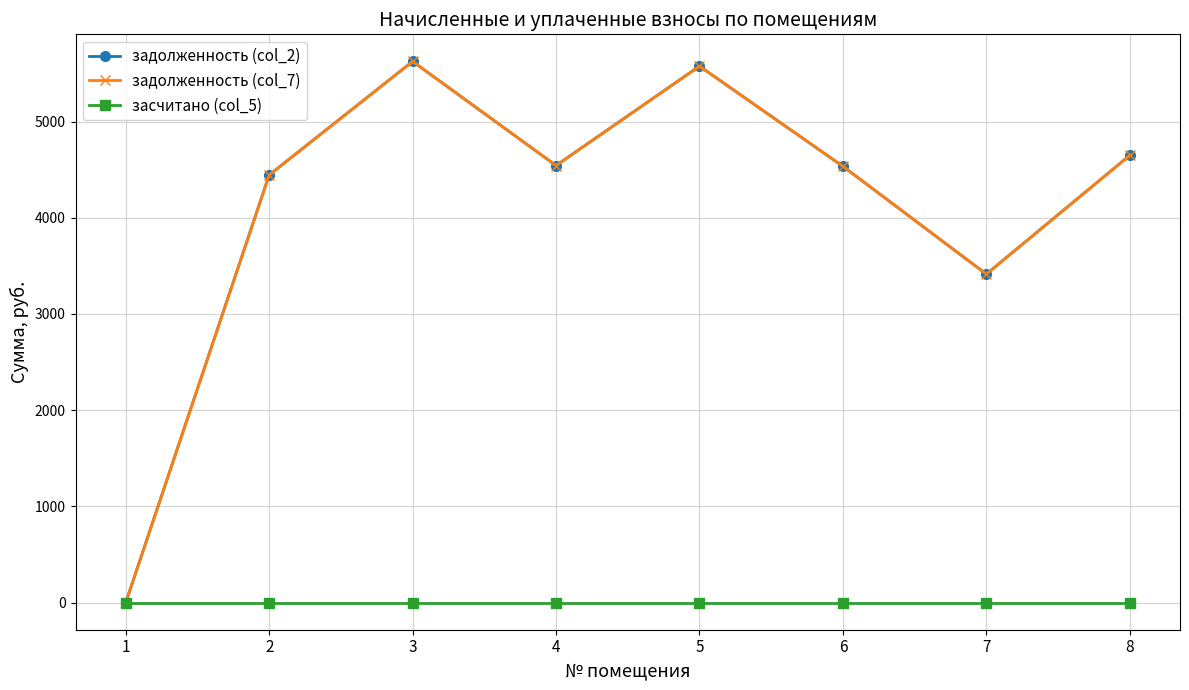

True or false: задолженность (col_7) and засчитано (col_5) intersect in this chart.

False